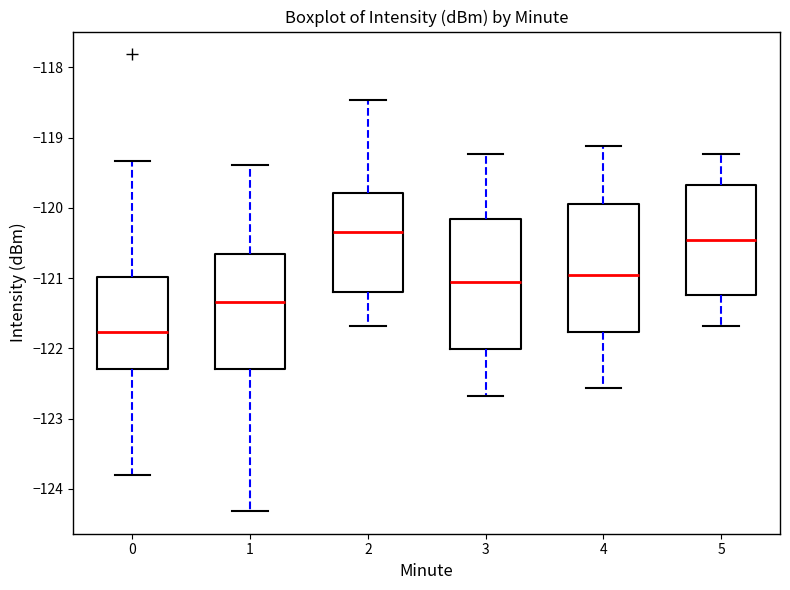

Reading left to right, read every box against the y-axis: the position of its median line, the range the box covers, and the ends of its whiskers. The values are not printed on the chart, so give them approximately, as read against the axis.

0: median -121.8, box -122.3 to -121.0, whiskers -123.8 to -119.3
1: median -121.3, box -122.3 to -120.7, whiskers -124.3 to -119.4
2: median -120.3, box -121.2 to -119.8, whiskers -121.7 to -118.5
3: median -121.1, box -122.0 to -120.2, whiskers -122.7 to -119.2
4: median -121.0, box -121.8 to -119.9, whiskers -122.6 to -119.1
5: median -120.5, box -121.2 to -119.7, whiskers -121.7 to -119.2